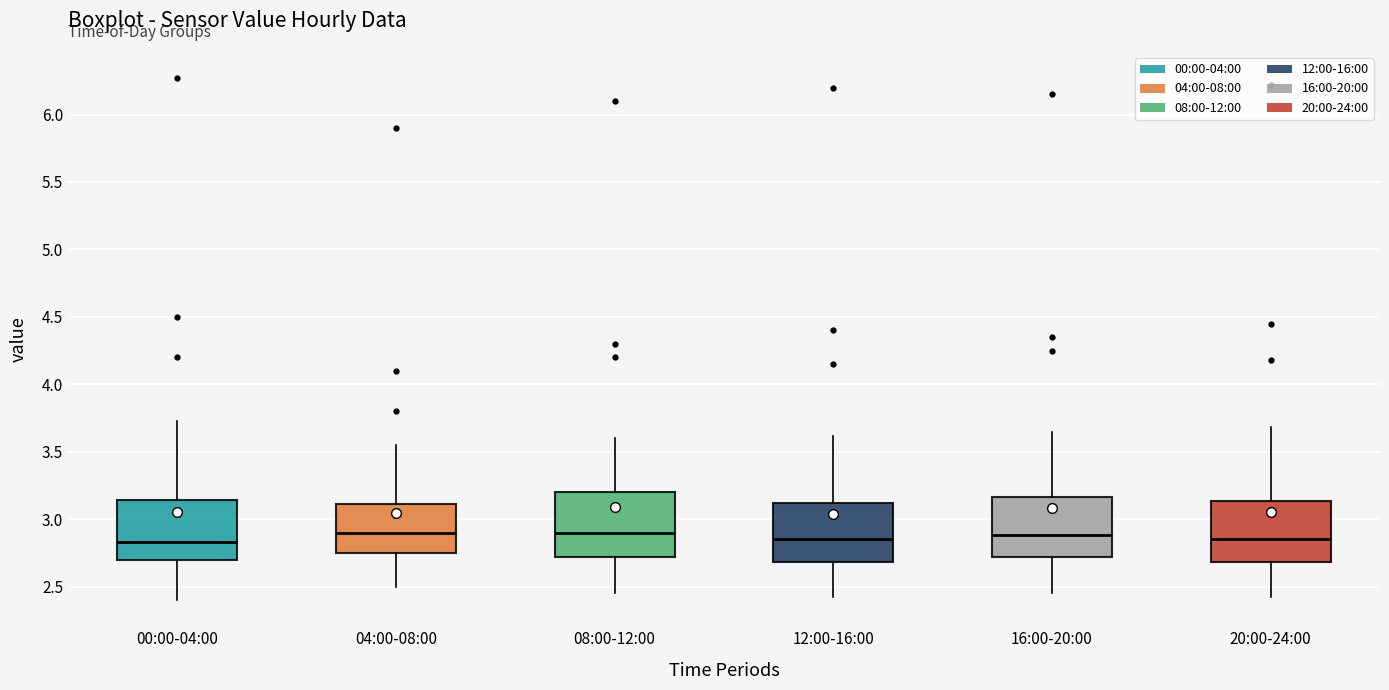

Reading left to right, transcribe this box plot: for each box, give where its median line is, the range the box spans, and where its two whiskers end, as read against the y-axis. The values are not printed on the chart, so give them approximately, as read against the axis.

00:00-04:00: median 2.85, box 2.70 to 3.15, whiskers 2.40 to 3.75
04:00-08:00: median 2.90, box 2.75 to 3.10, whiskers 2.50 to 3.55
08:00-12:00: median 2.90, box 2.70 to 3.20, whiskers 2.45 to 3.60
12:00-16:00: median 2.85, box 2.70 to 3.10, whiskers 2.40 to 3.60
16:00-20:00: median 2.90, box 2.70 to 3.15, whiskers 2.45 to 3.65
20:00-24:00: median 2.85, box 2.70 to 3.15, whiskers 2.40 to 3.70